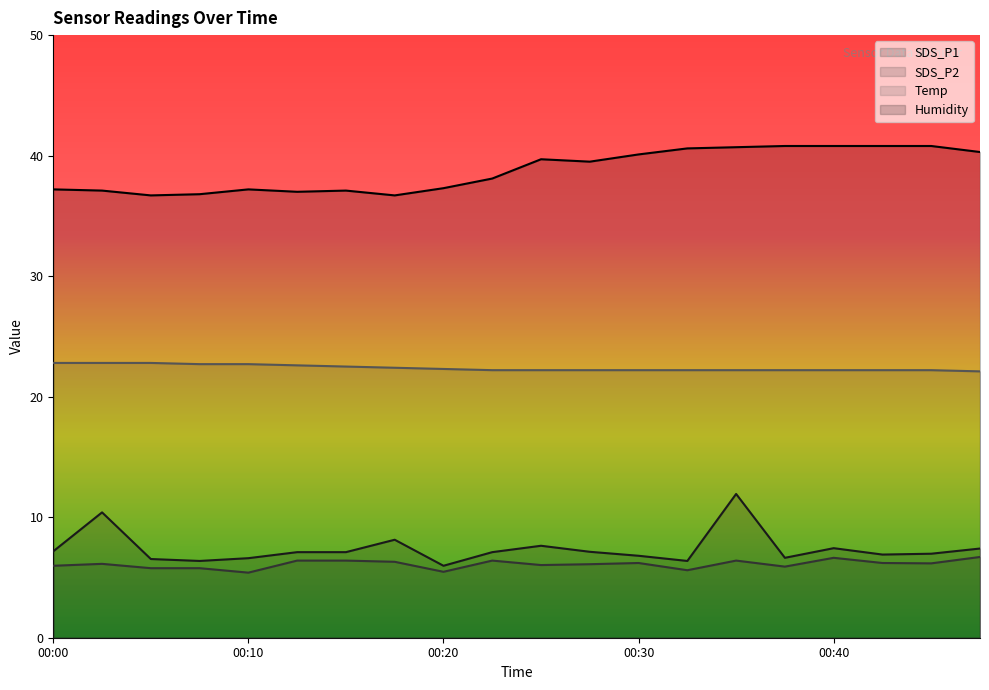

In Humidity, how many points are higher than both neighbors (excluding endpoints)?

3